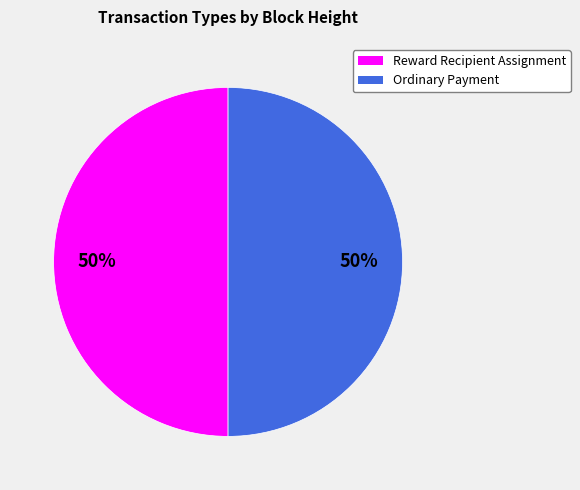

What percentage is the Ordinary Payment slice, to the nearest percent?

50%